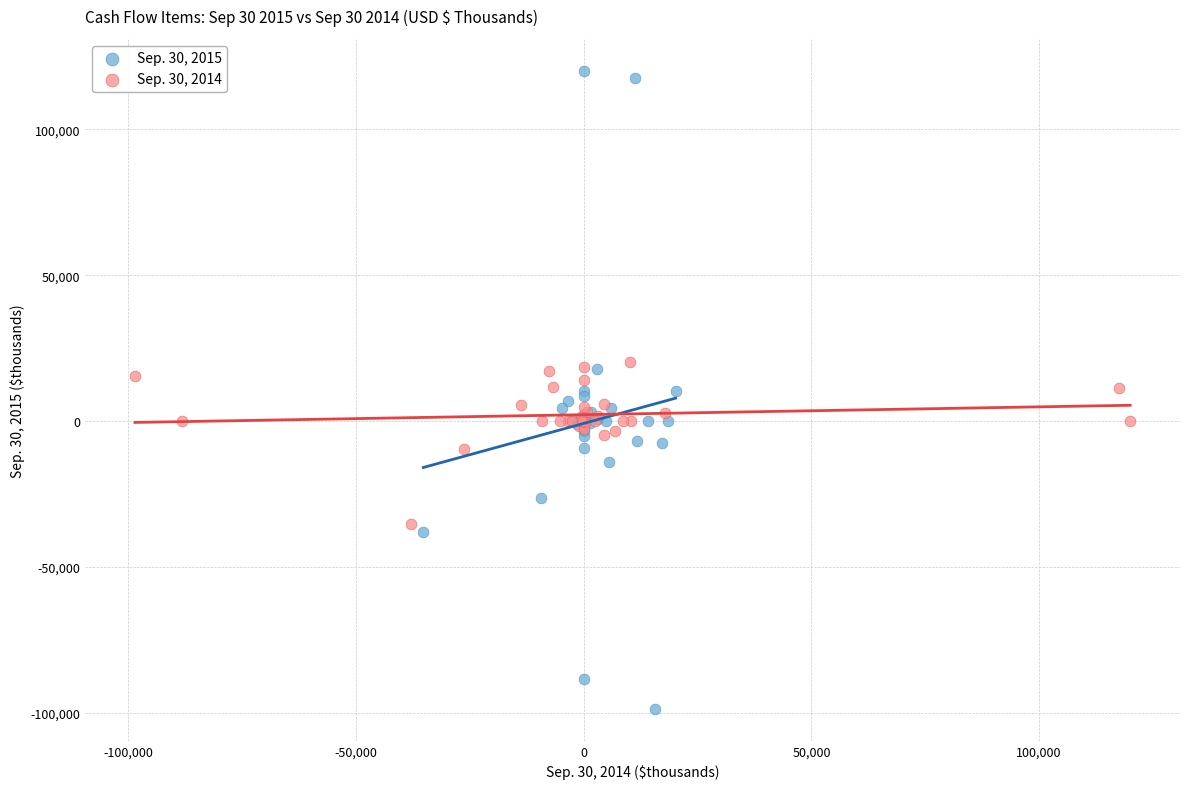

Which series contains the lowest Y value?

Sep. 30, 2015